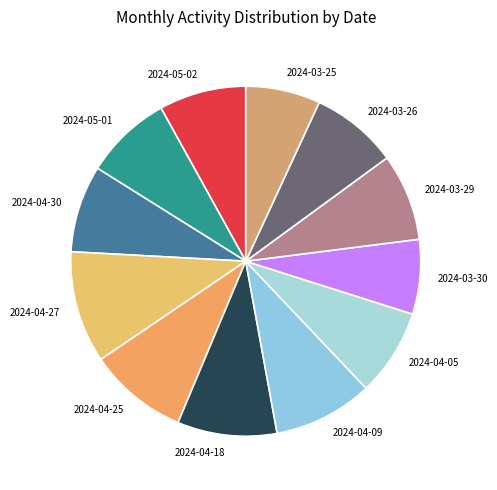

True or false: 2024-03-26 accounts for 1% of the total.

False